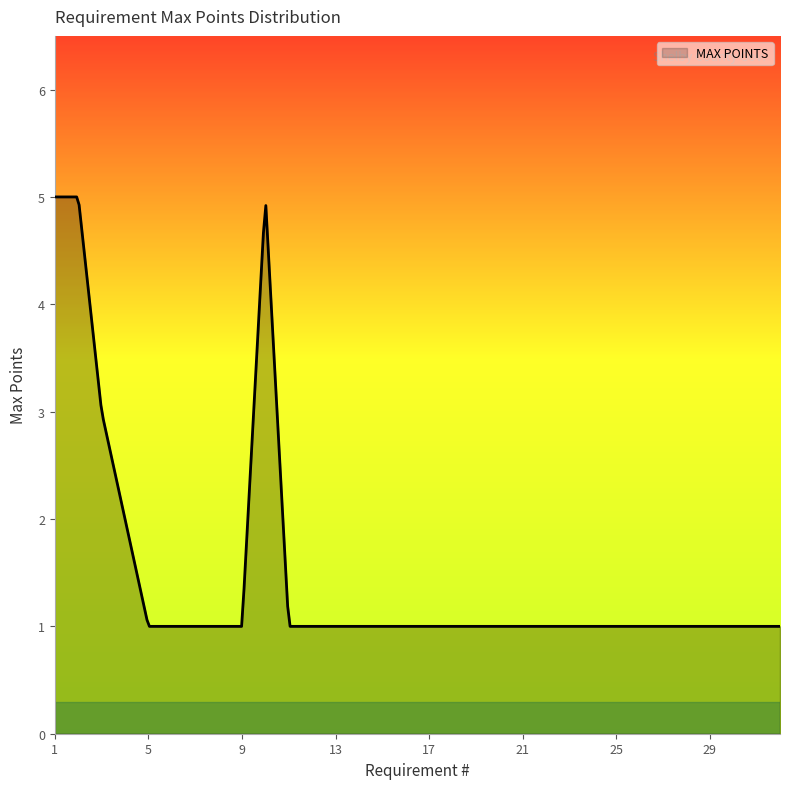

What is the smallest value displayed?

1.0